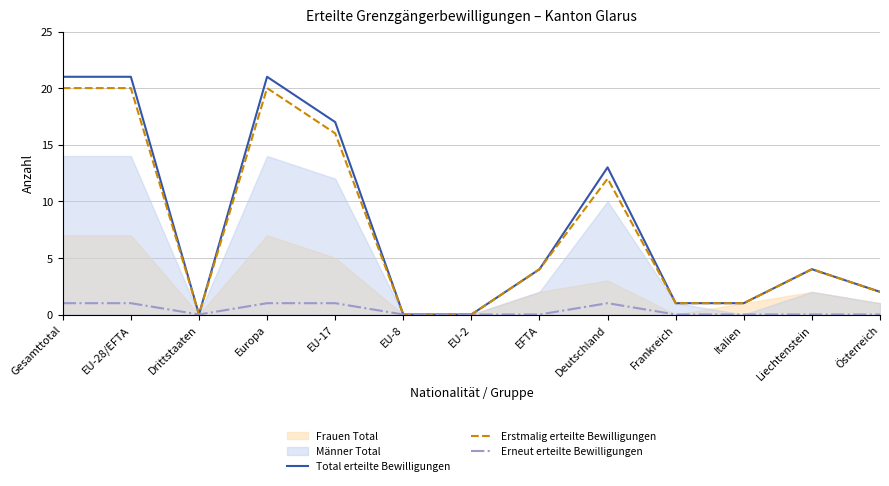

What position from the right is EU-2?

7